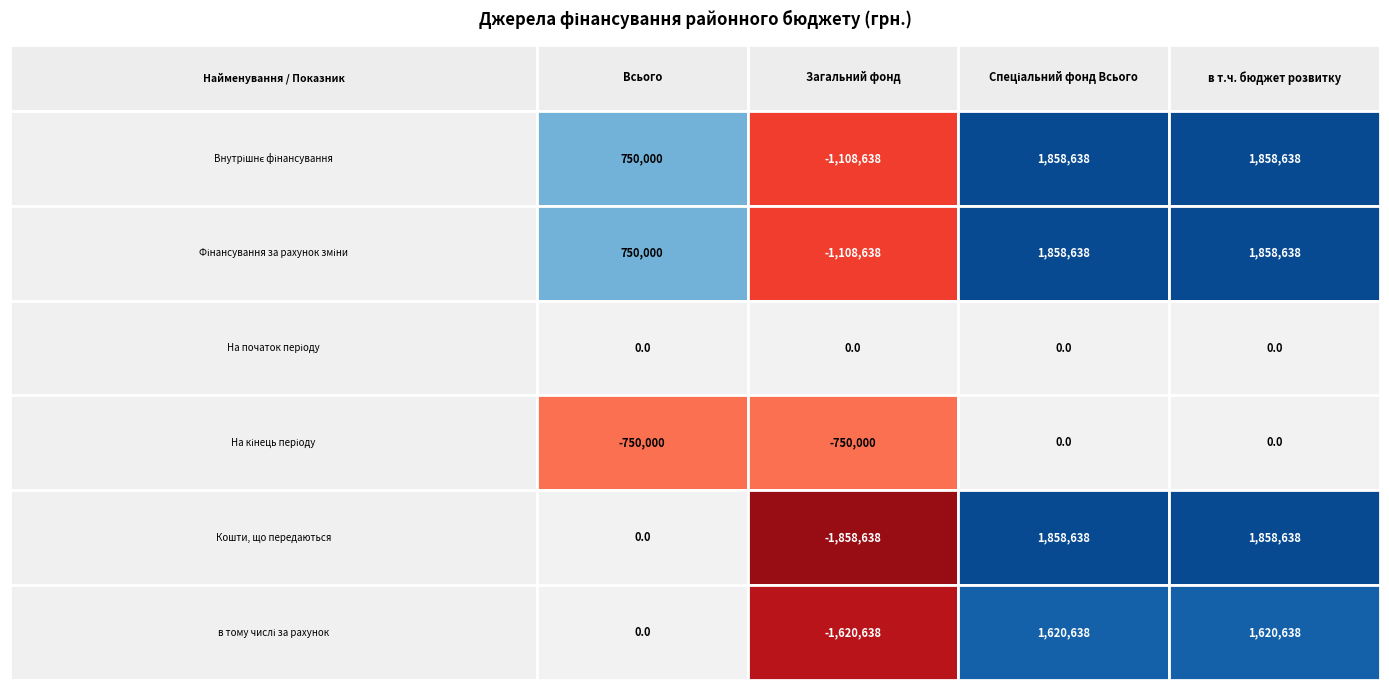

Rank the categories by Кошти, що передаються value from highest to lowest.

Спеціальний фонд Всього, в т.ч. бюджет розвитку, Всього, Загальний фонд